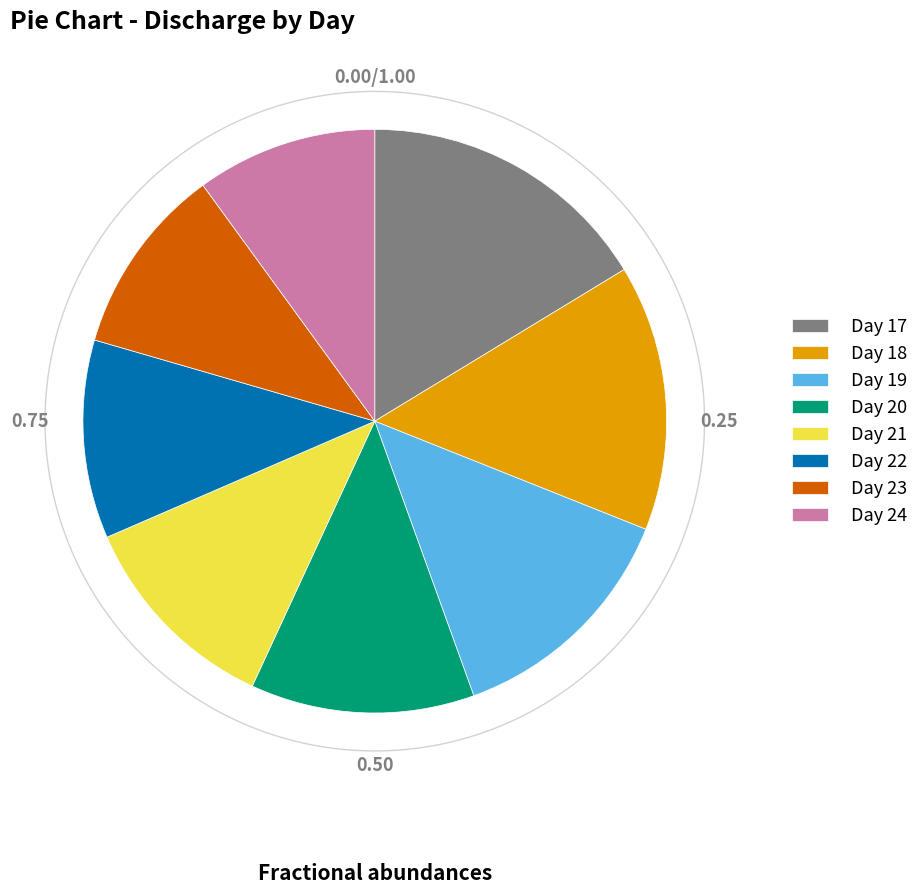

Is it true that Day 23 is 21% of the pie?

False